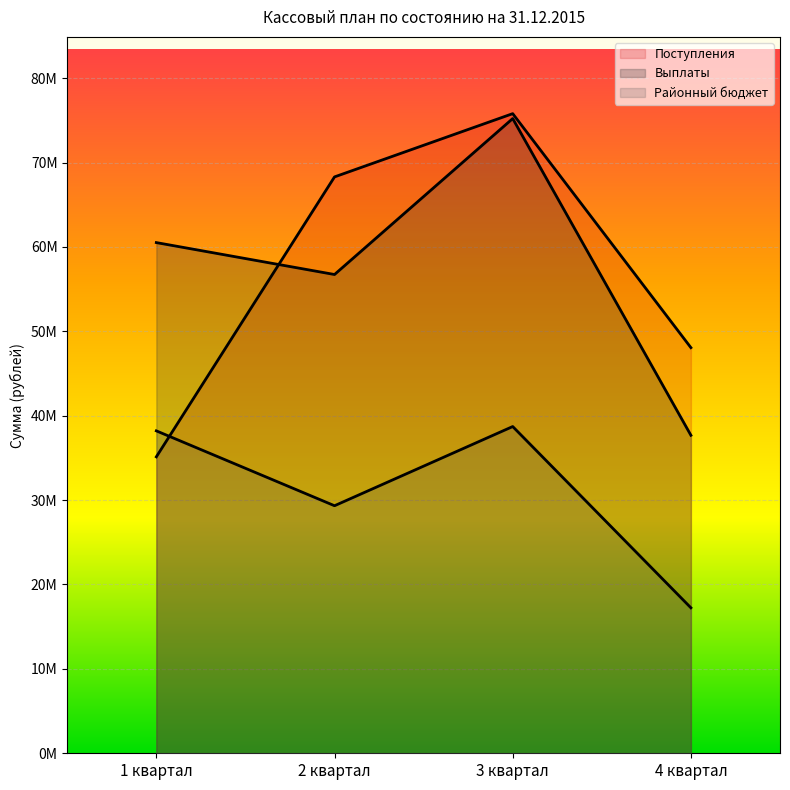

What is the difference between the highest and lowest values at 2 квартал?

38963818.0